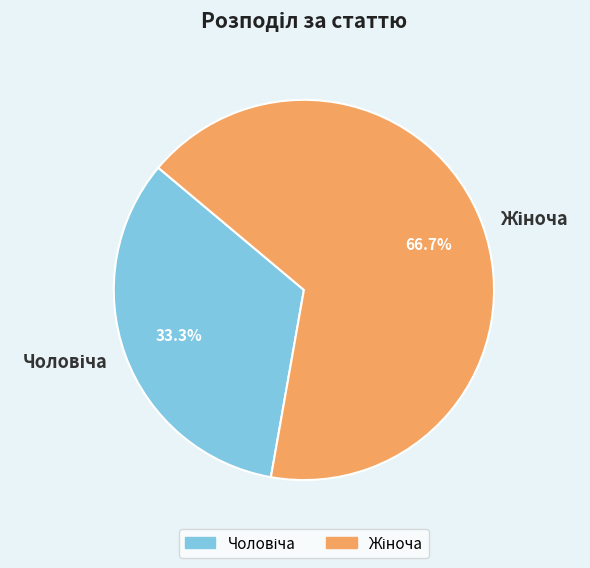

Is there a majority slice in this chart?

Yes